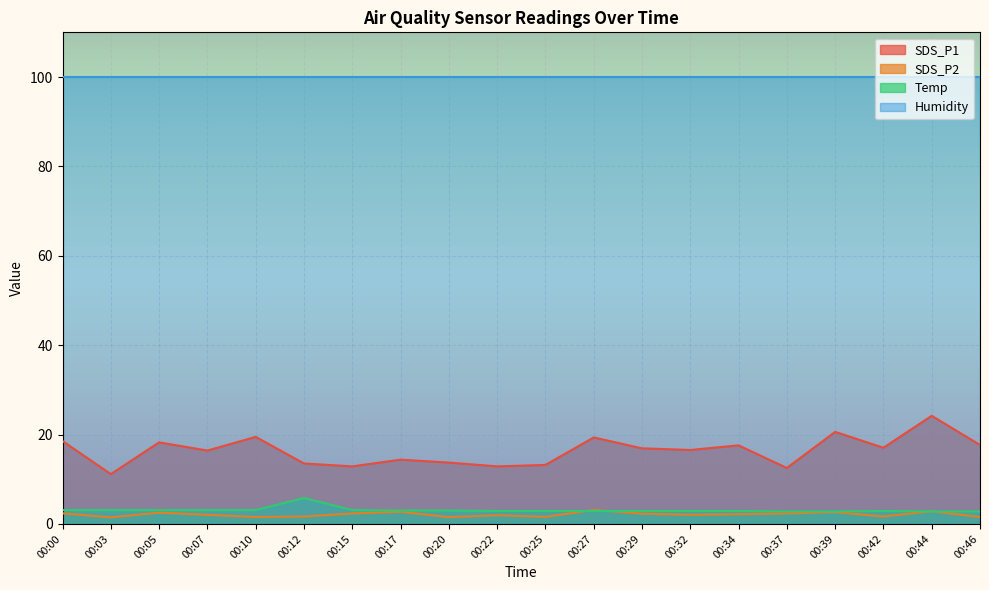

Which series has the largest range (max minus min)?

SDS_P1